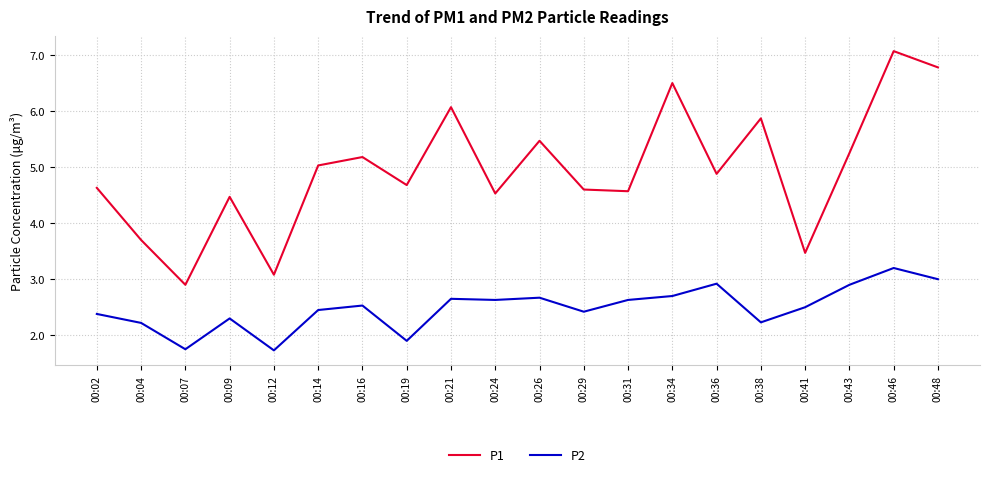

True or false: P2 has a value of 1.1 at 00:14.

False